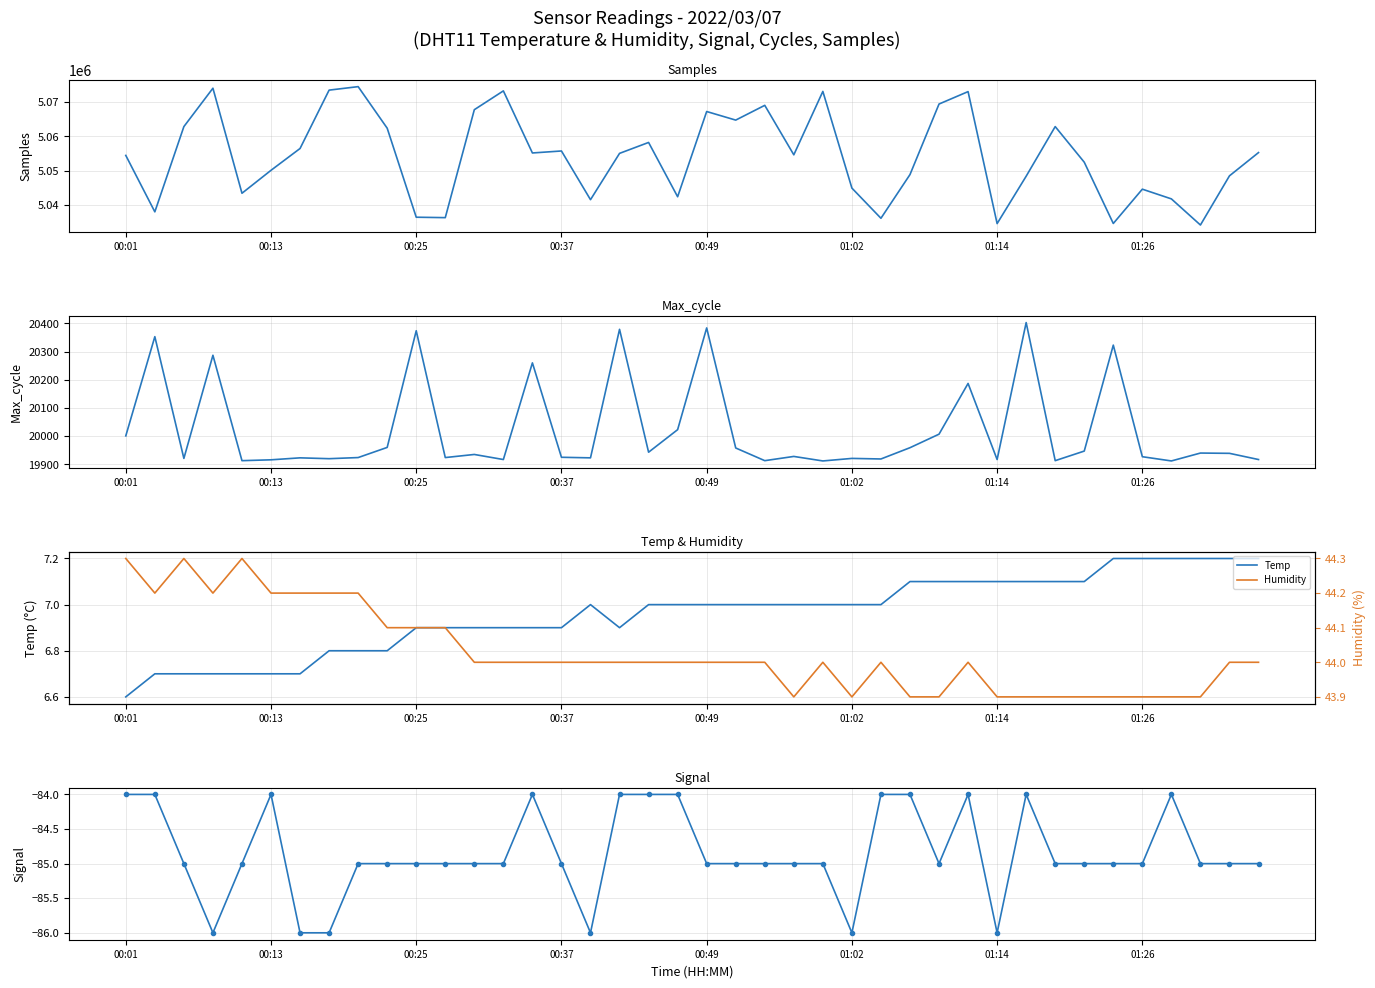

How many lines are shown in the chart?

5